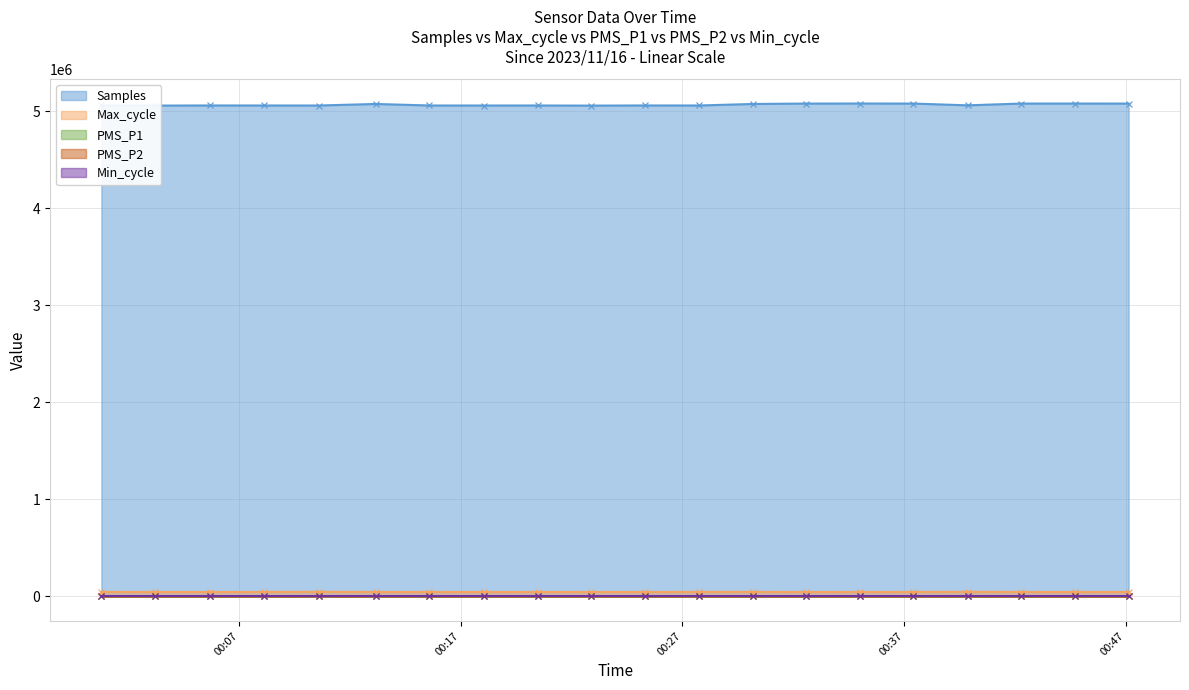

The value of PMS_P1 at 2023/11/16 00:47:08 is 12.9. True or false?

False